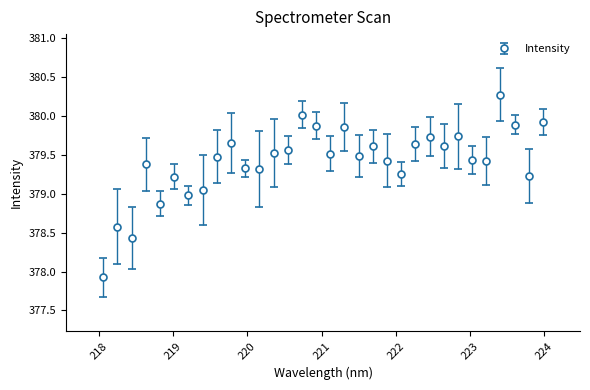

True or false: there are more than 0 points higher than both neighbors.

True